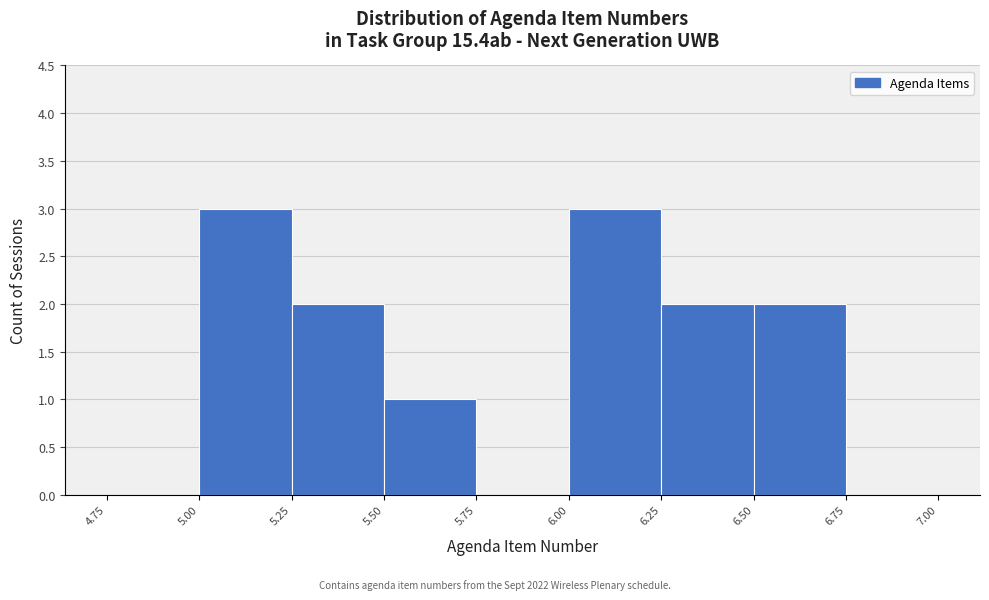

Reading left to right, list every bar in this chart as the range it spans on the x-axis followed by its height. The values are not printed on the chart, so give them approximately, as read against the axis.

4.75 to 5.00: 0
5.00 to 5.25: 3
5.25 to 5.50: 2
5.50 to 5.75: 1
5.75 to 6.00: 0
6.00 to 6.25: 3
6.25 to 6.50: 2
6.50 to 6.75: 2
6.75 to 7.00: 0